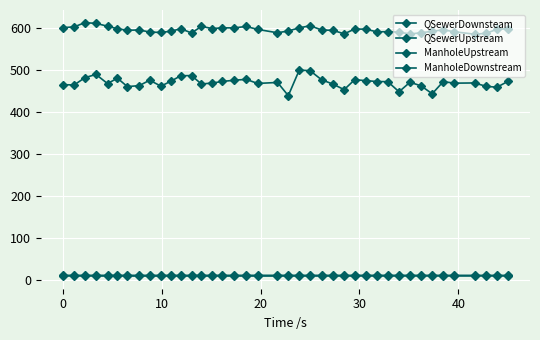

What is the minimum value for ManholeUpstream?

586.2